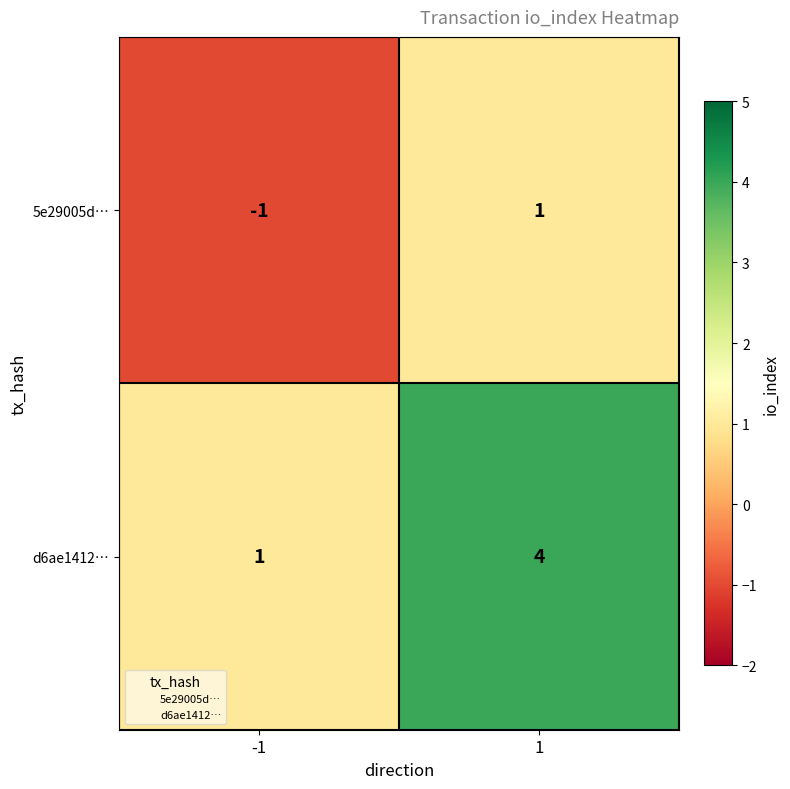

What is the difference between the maximum and minimum values in the d6ae1412… series?

3